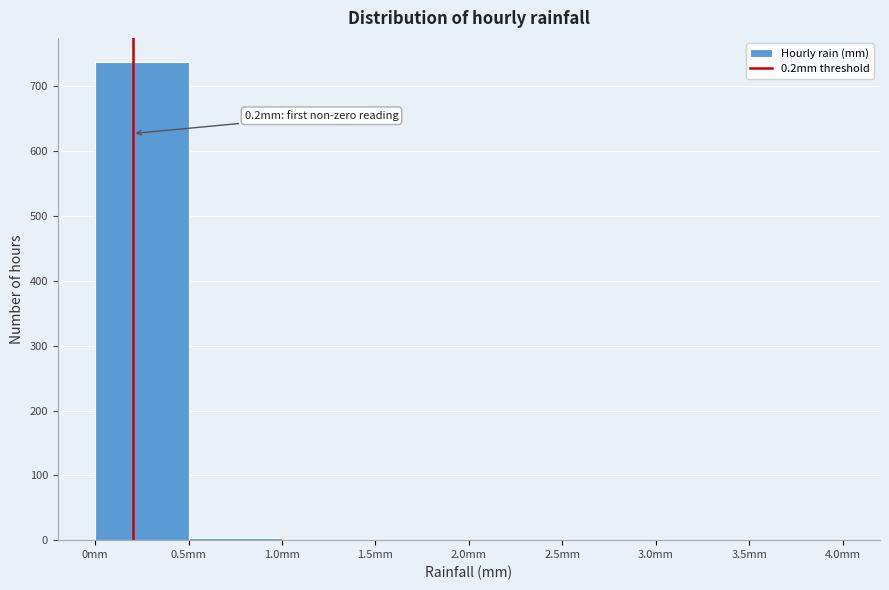

Over which range of the x-axis is the bar tallest?

0.0 to 0.5